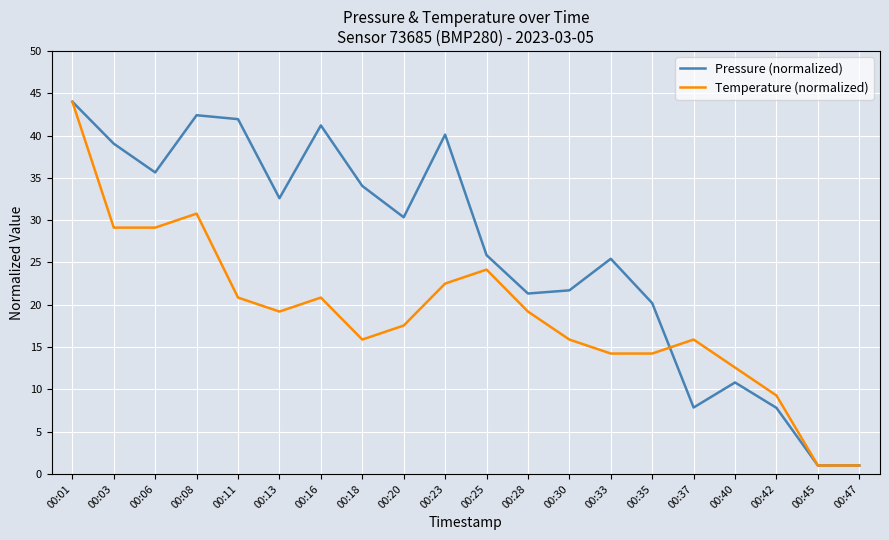

What is the maximum value for Temperature (normalized)?

44.0